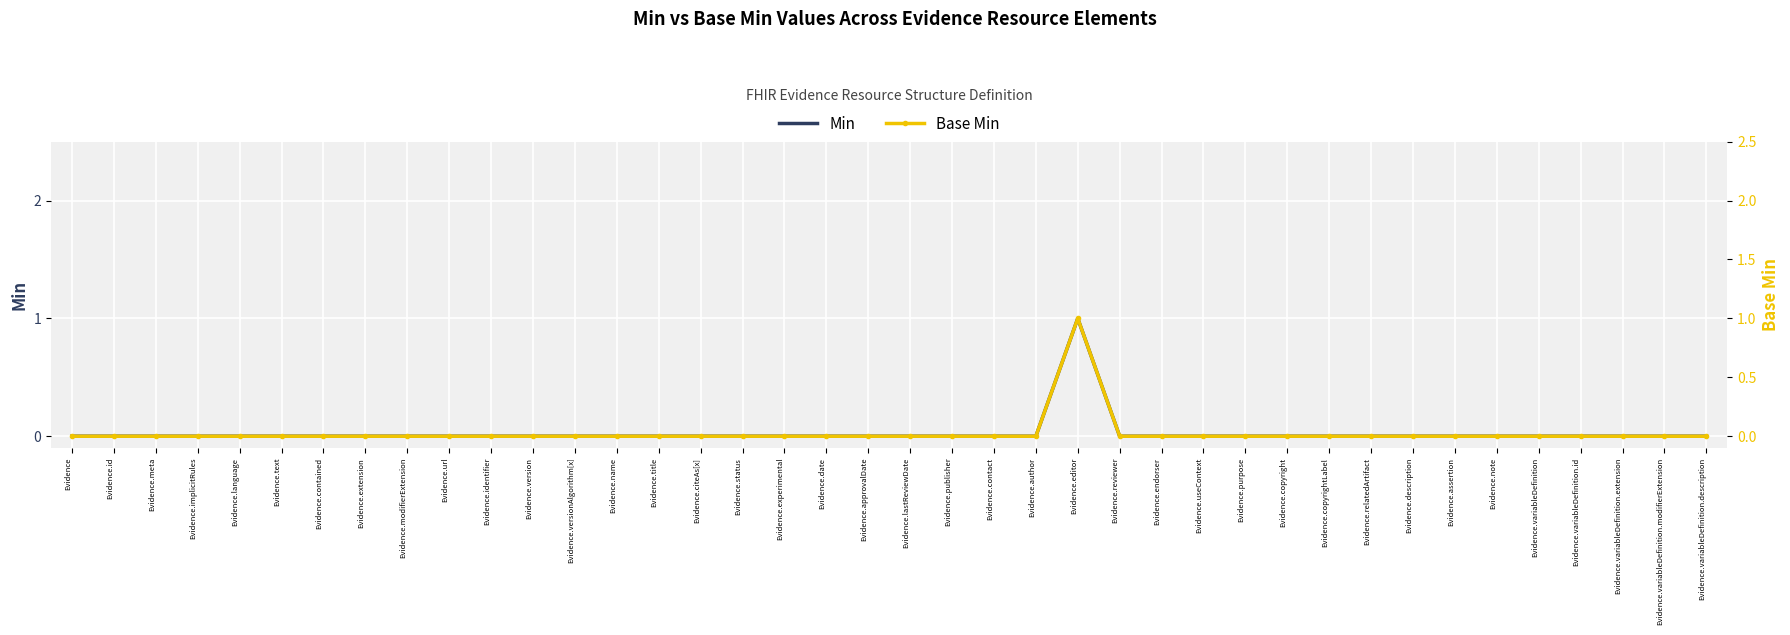

Is this an area chart (filled region under the line)?

No